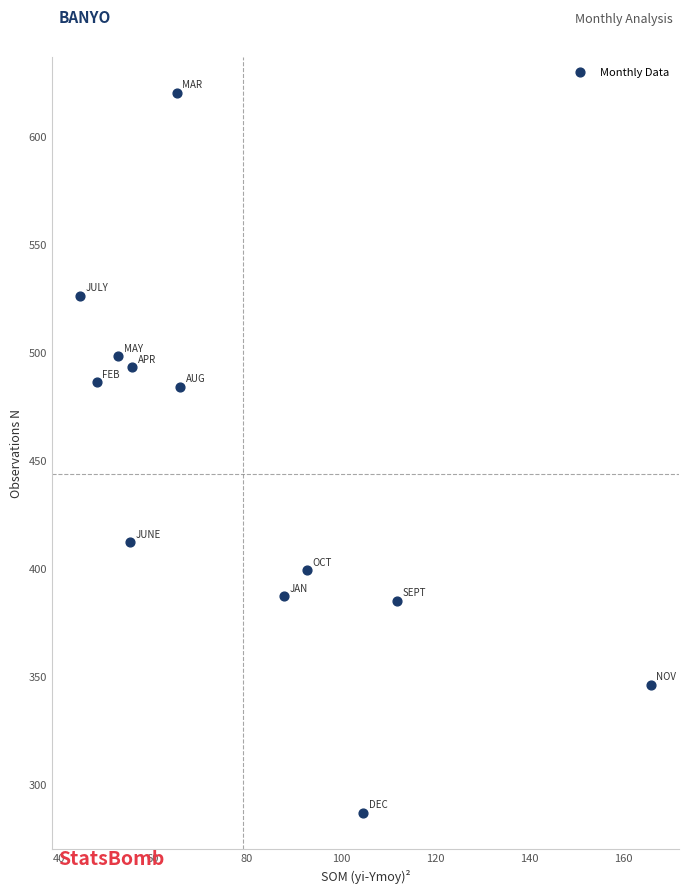

What is the range of Y values (max minus min)?

333